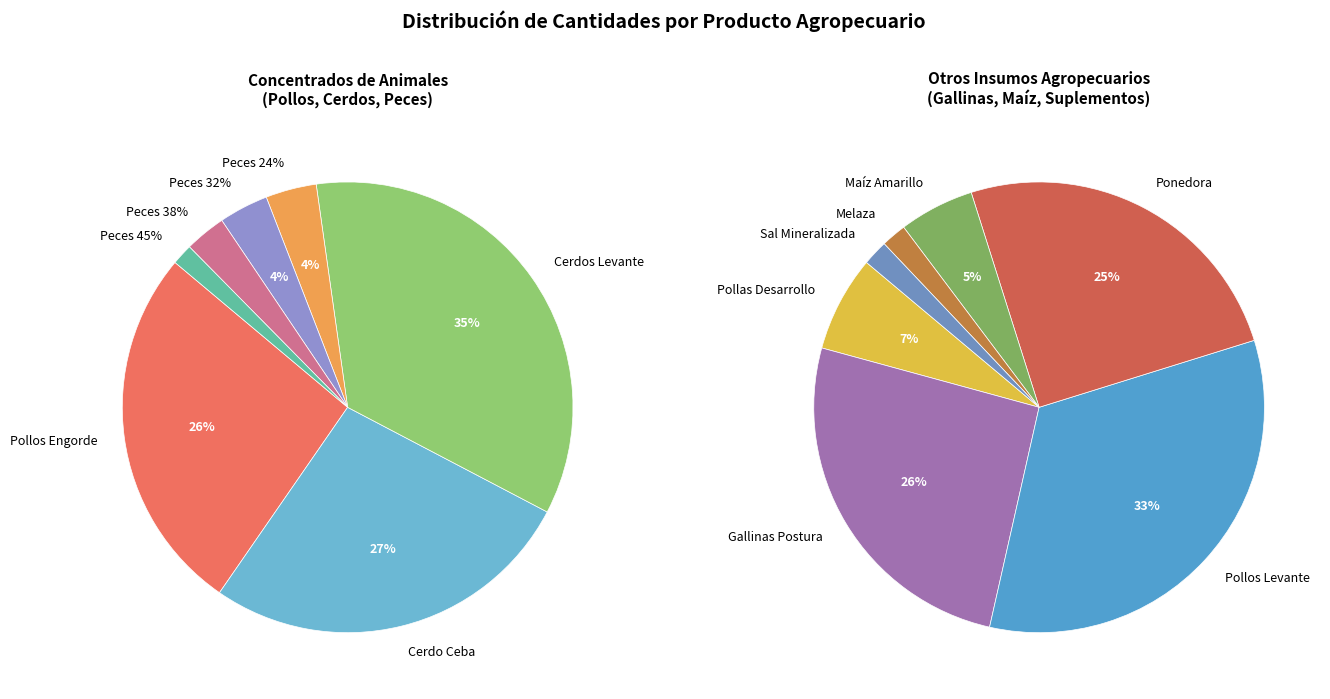

How many segments does this pie chart have?

14